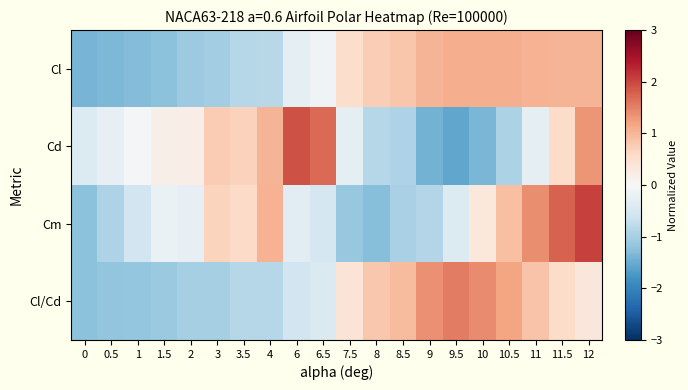

Rank the series by their maximum value, from highest to lowest.

Cm, Cd, Cl/Cd, Cl